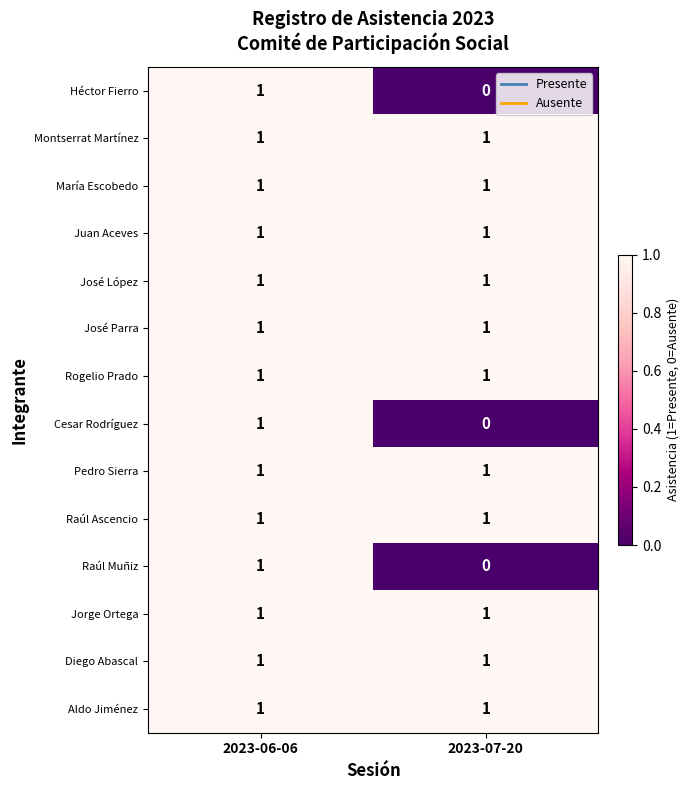

At which category is the sum across all series the highest?

2023-06-06